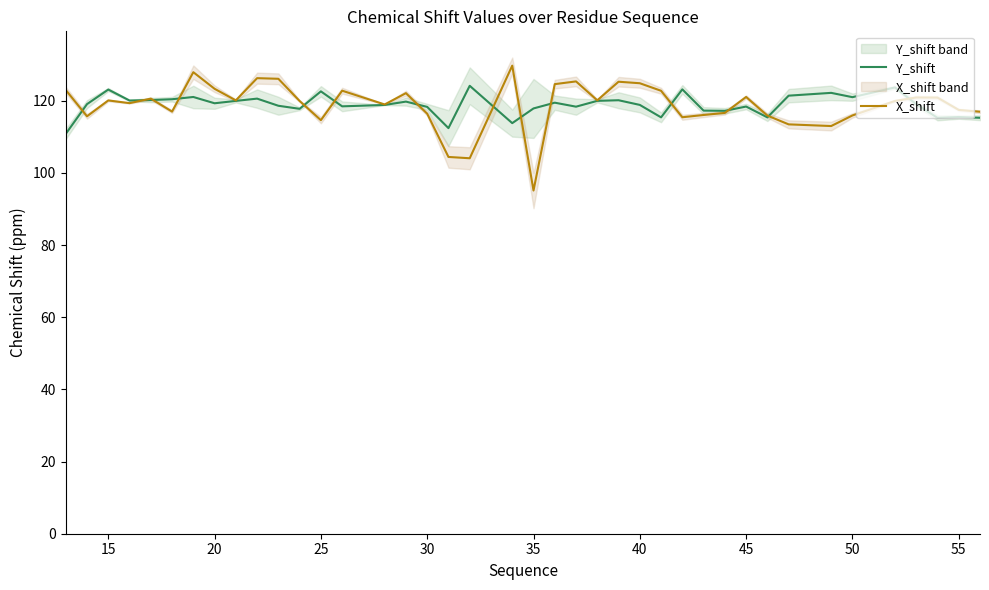

What is the lowest value of the Y_shift series?

110.8